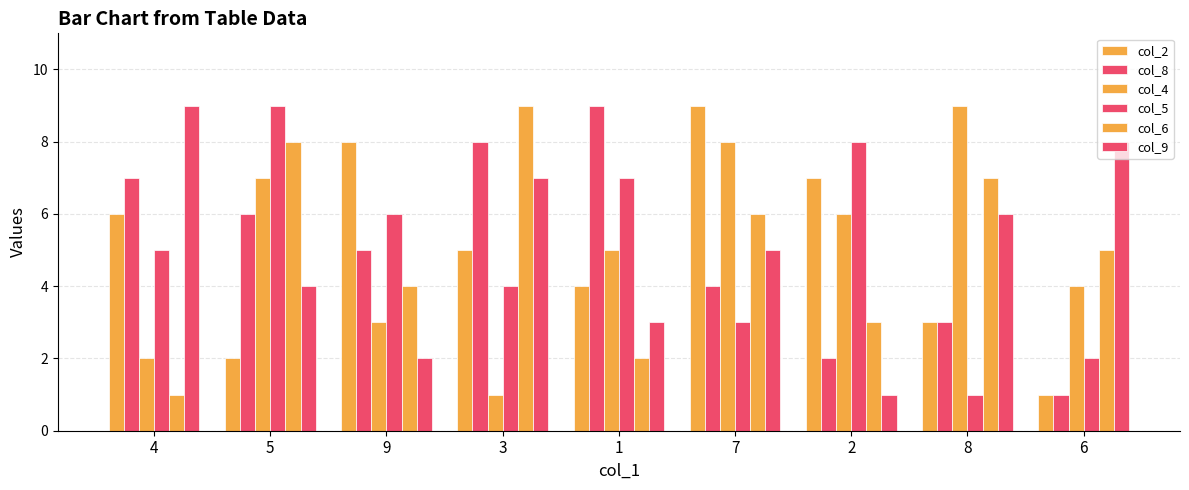

What position from the right is 4?

9